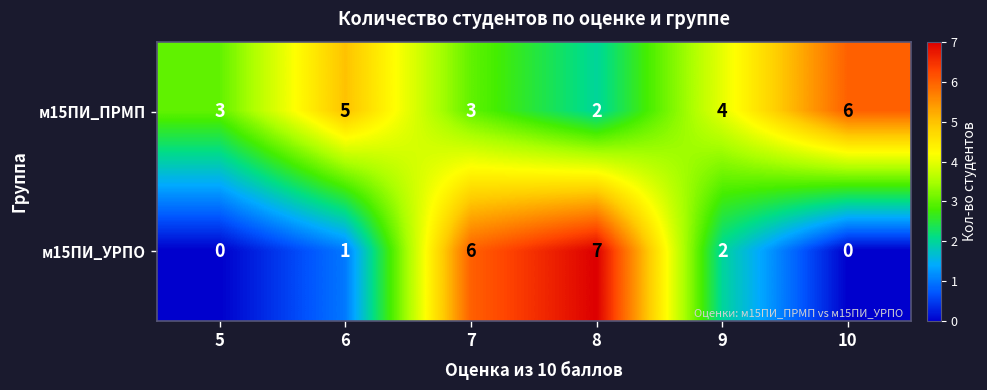

What is the sum of all м15ПИ_УРПО values?

16